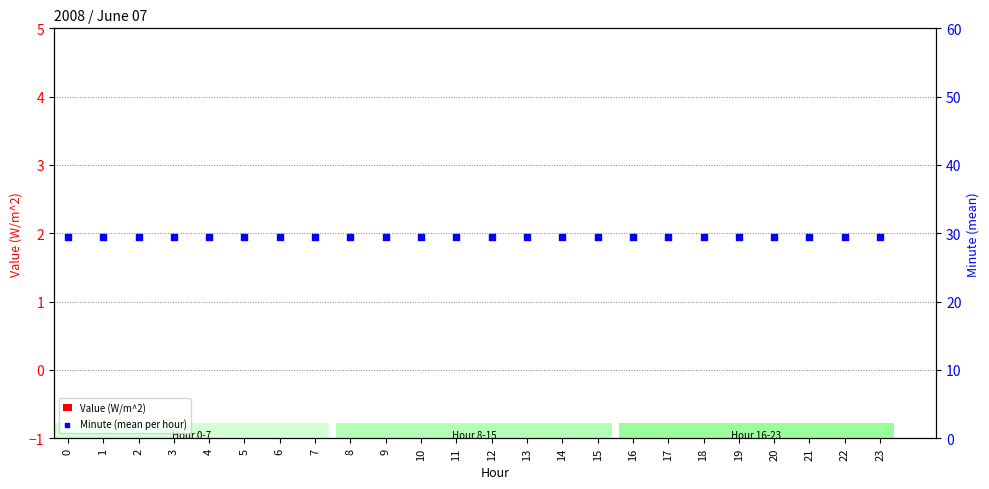

Which series contains the highest Y value?

Minute (mean per hour)